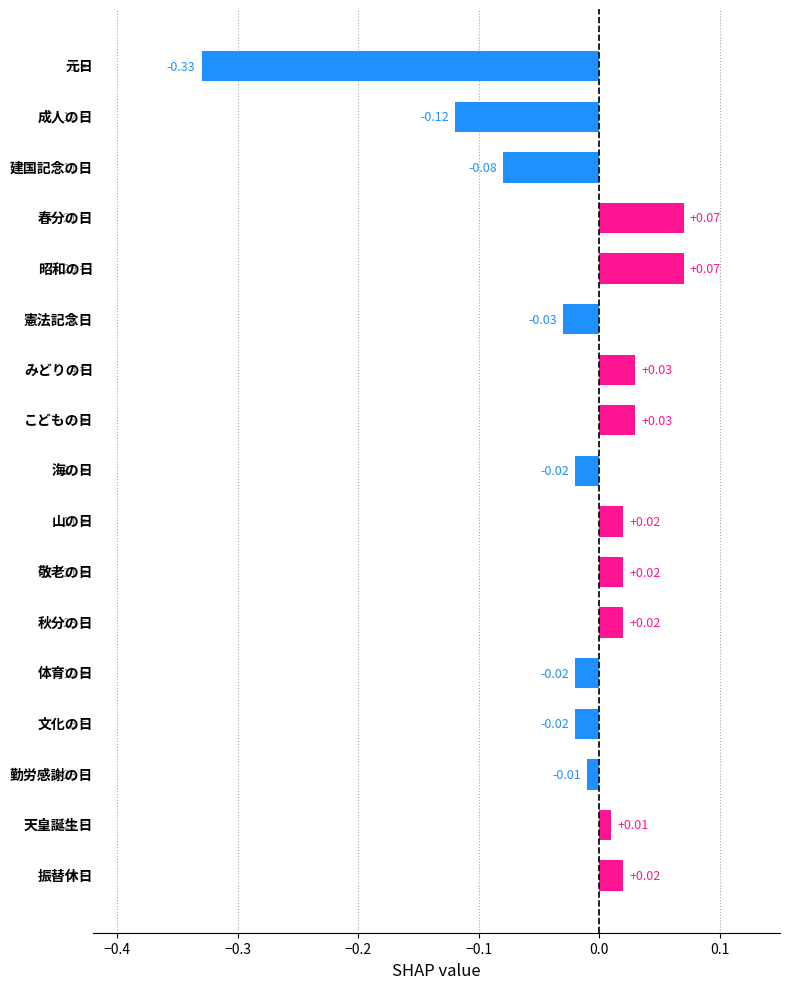

What is the difference between the maximum and minimum values?

0.4